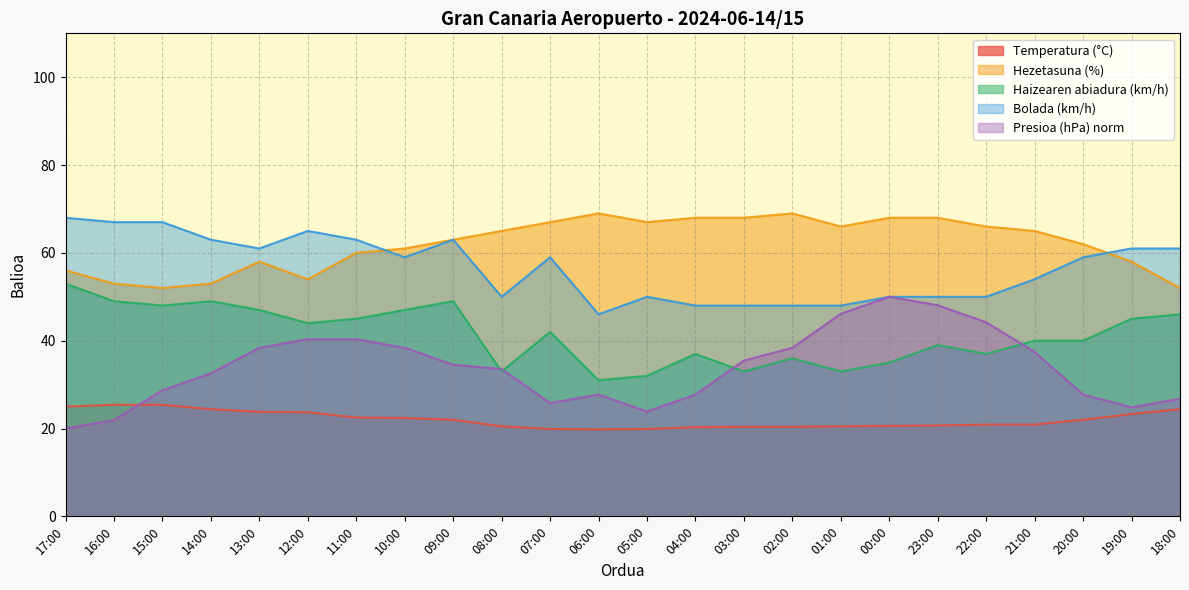

How many interior local peaks does the Bolada (km/h) series have?

4